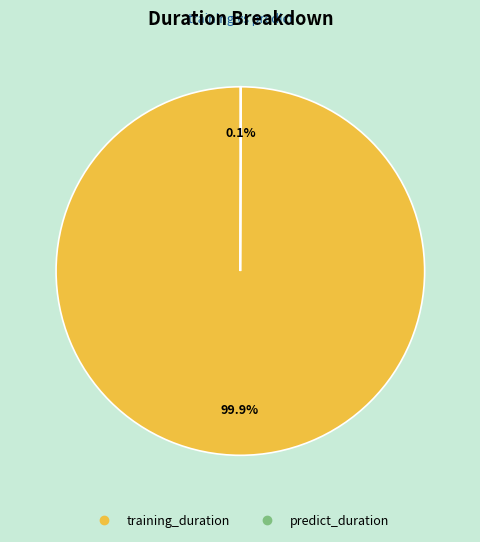

What percentage is NOT represented by training_duration?

0.1%